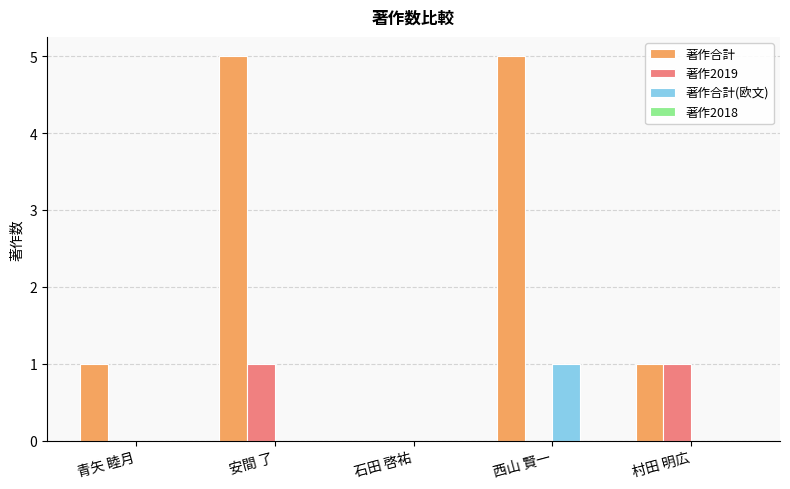

What is the sum of all 著作合計(欧文) values?

1